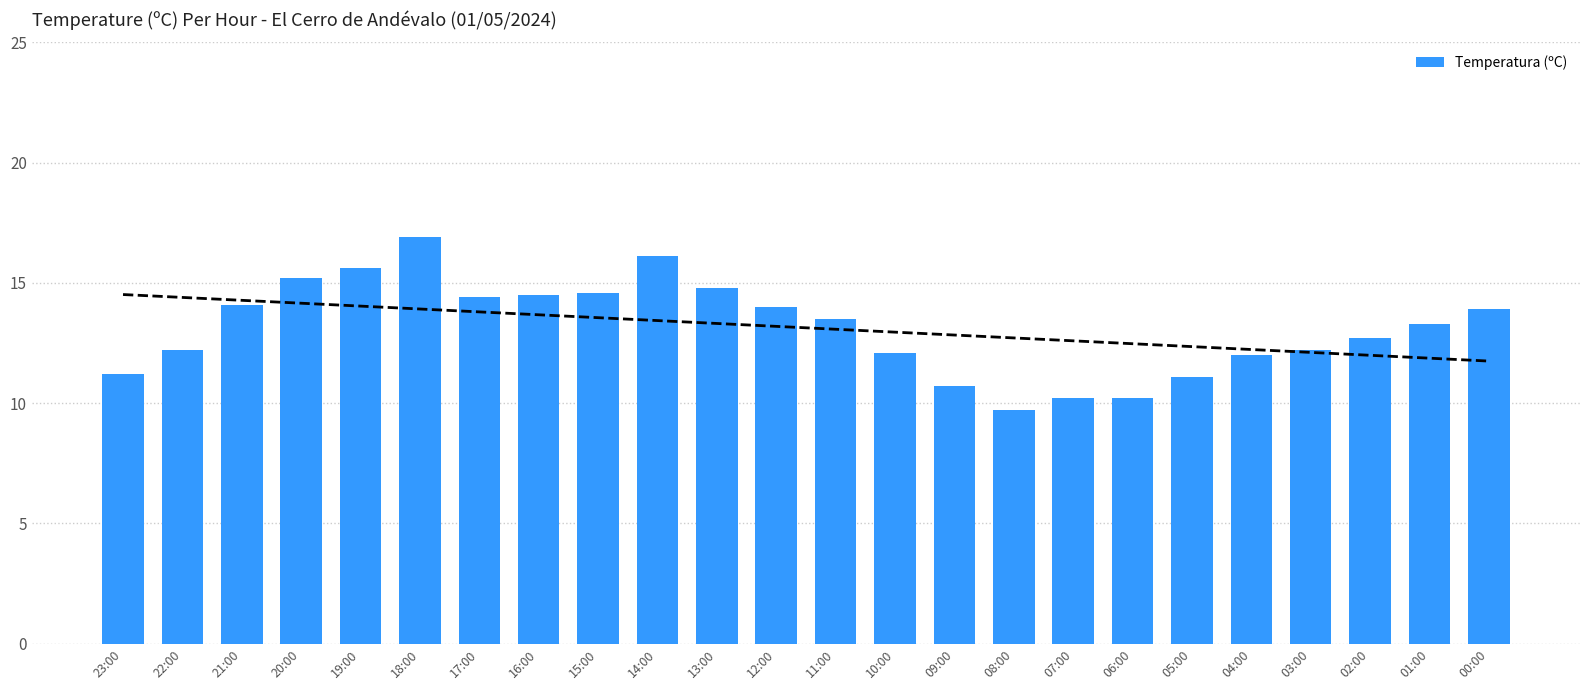

How many values exceed 13?

13